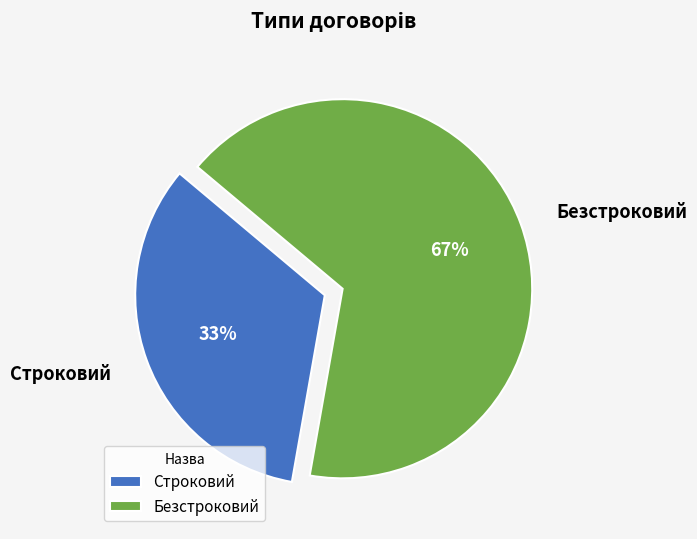

How many slices are in this pie chart?

2